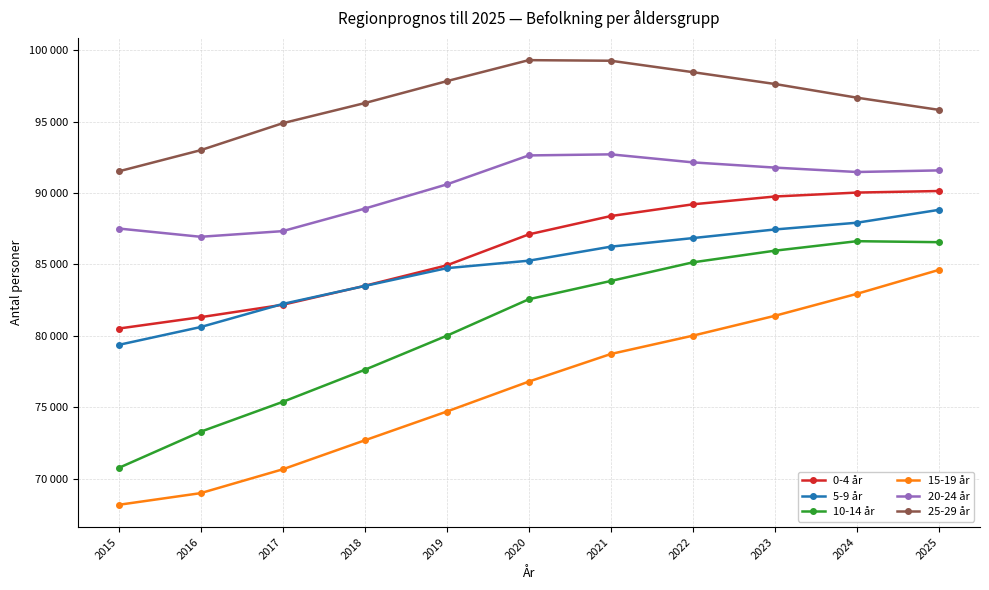

What are all the series names shown in the legend?

0-4 år, 5-9 år, 10-14 år, 15-19 år, 20-24 år, 25-29 år